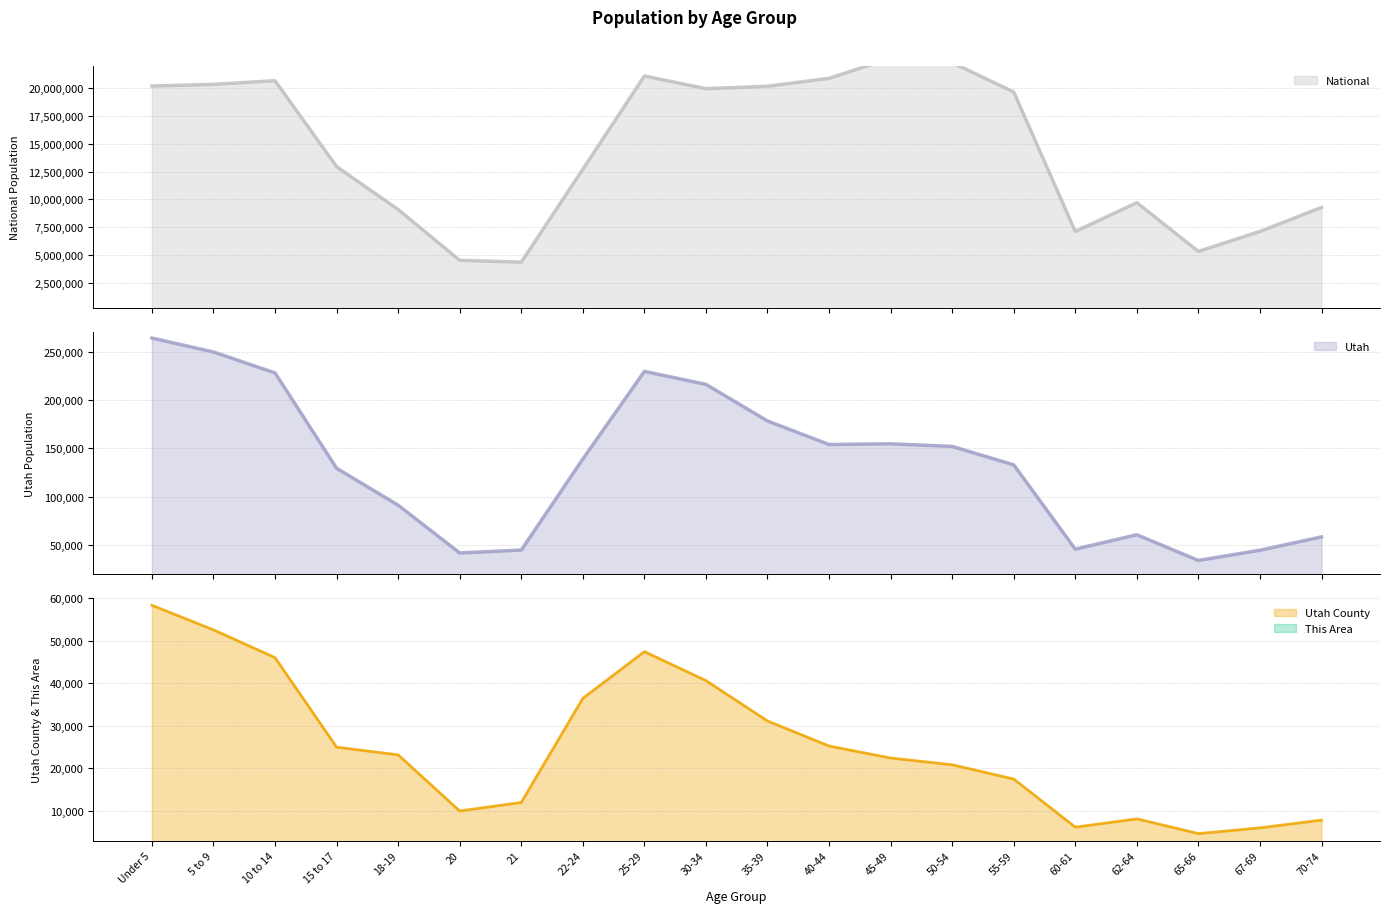

What is the lowest value of the Utah County series?

4651